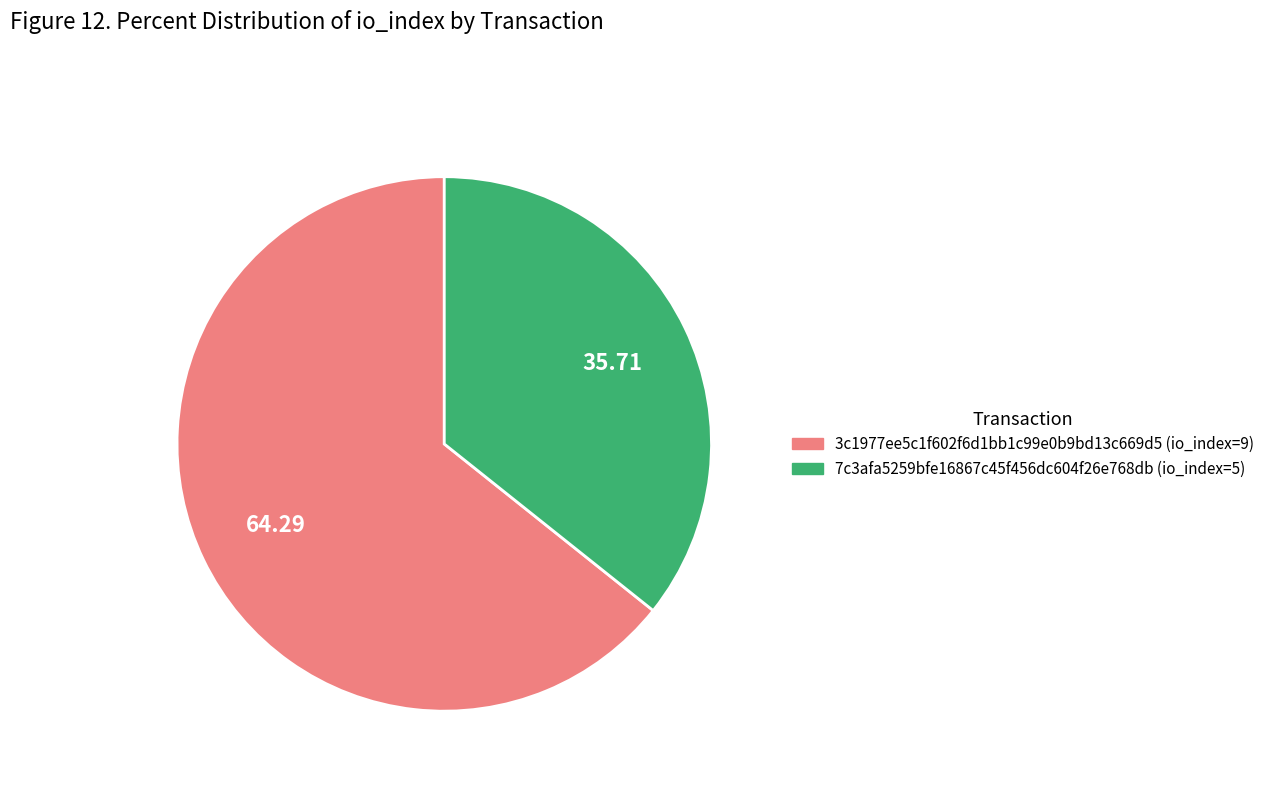

Rank the categories by value from highest to lowest.

3c1977ee5c1f602f6d1bb1c99e0b9bd13c669d5 (io_index=9), 7c3afa5259bfe16867c45f456dc604f26e768db (io_index=5)